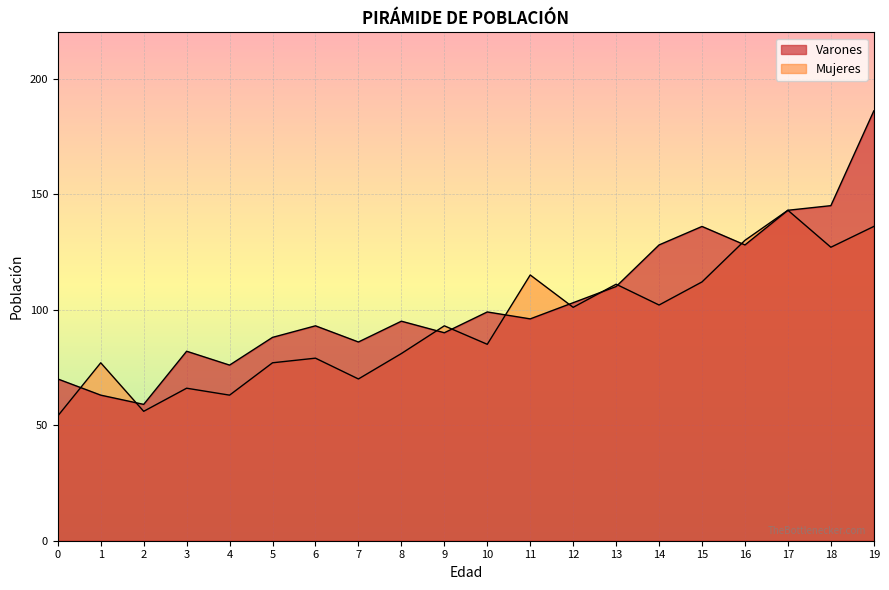

Which series has the widest spread of values?

Varones